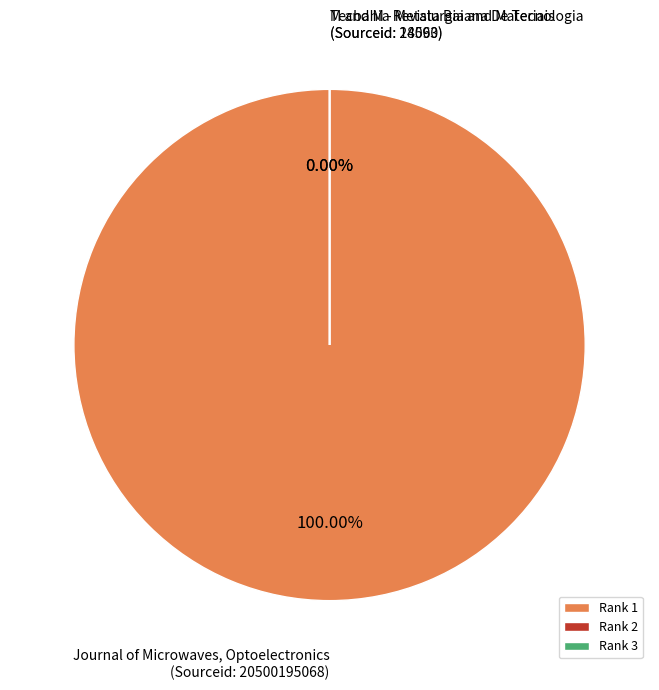

Is it true that Journal of Microwaves, Optoelectronics
(Sourceid: 20500195068) is 89% of the pie?

False